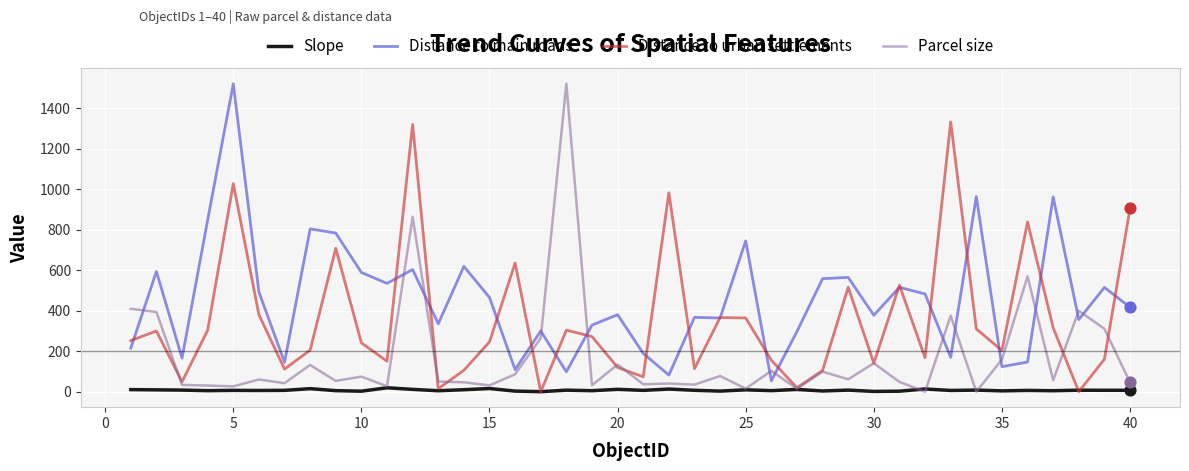

What are all the series names shown in the legend?

Slope, Distance to main roads, Distance to urban settlements, Parcel size